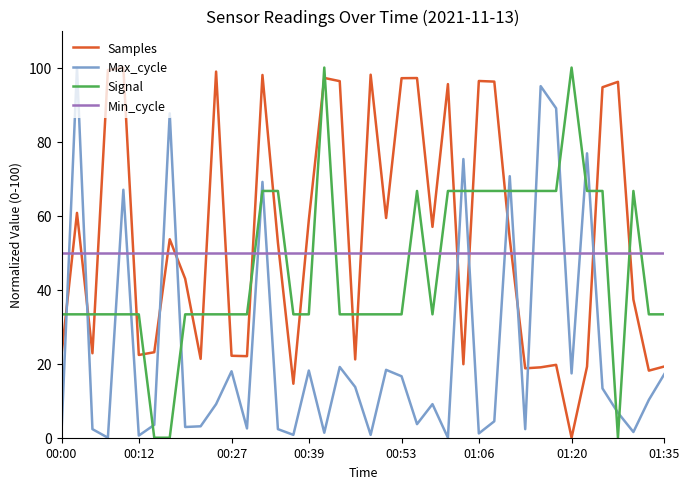

What is the highest value of the Max_cycle series?

100.0